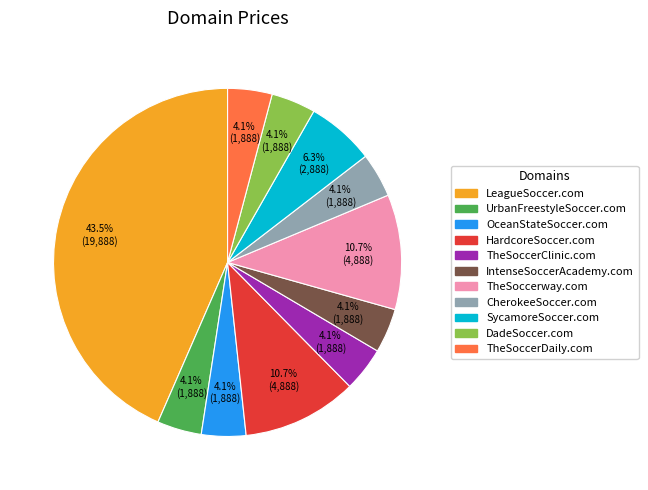

Does TheSoccerway.com account for over 50% of the chart?

No